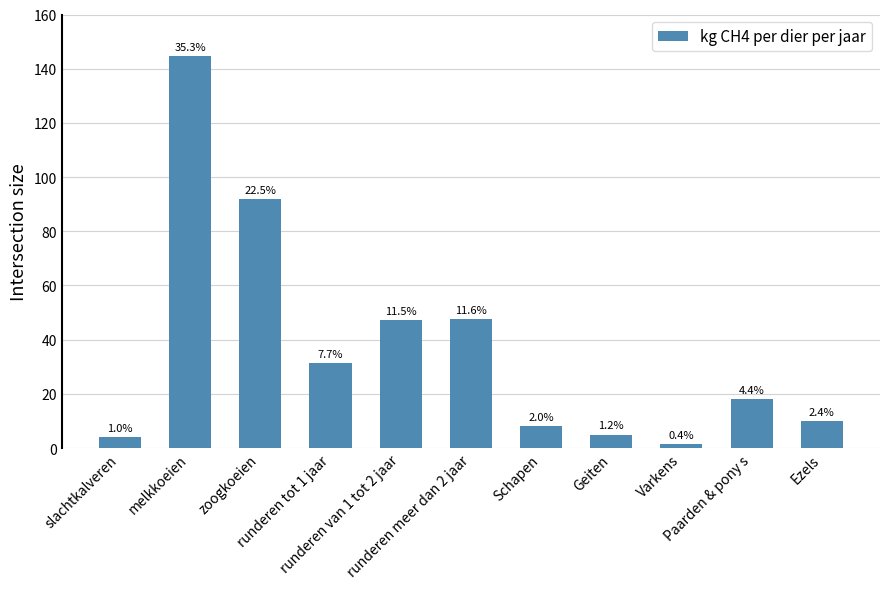

How many bars are there in total?

11